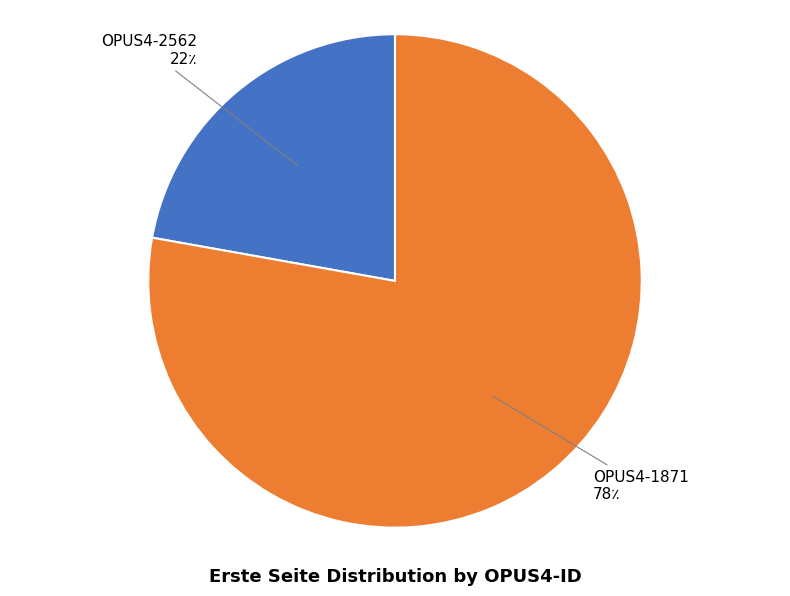

Rank the categories by value from highest to lowest.

OPUS4-1871, OPUS4-2562